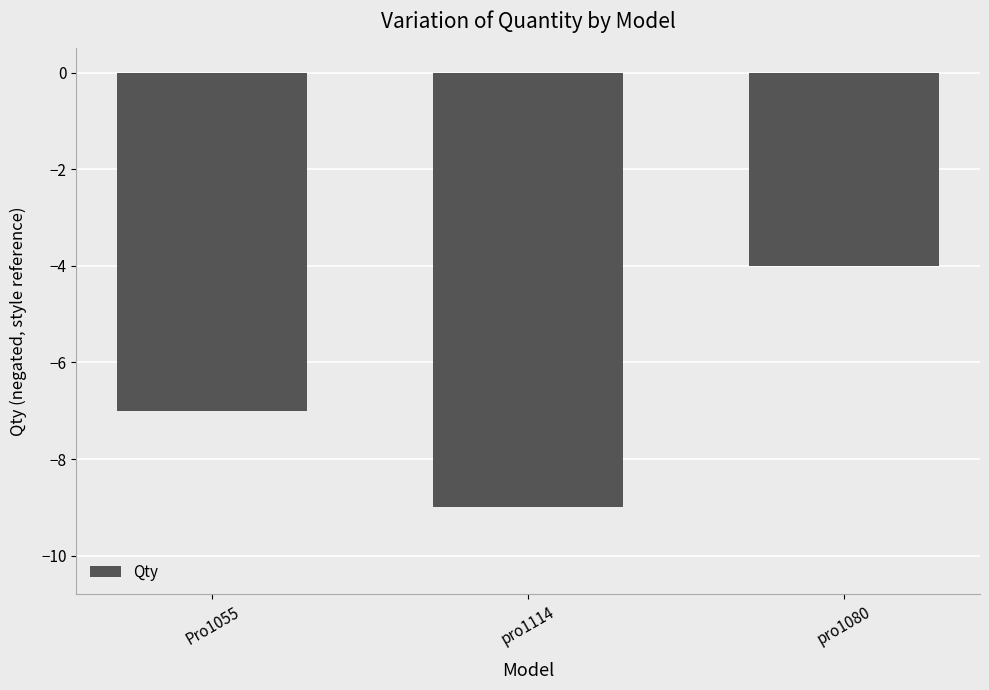

What is the sum of the values at pro1080 and Pro1055?

-11